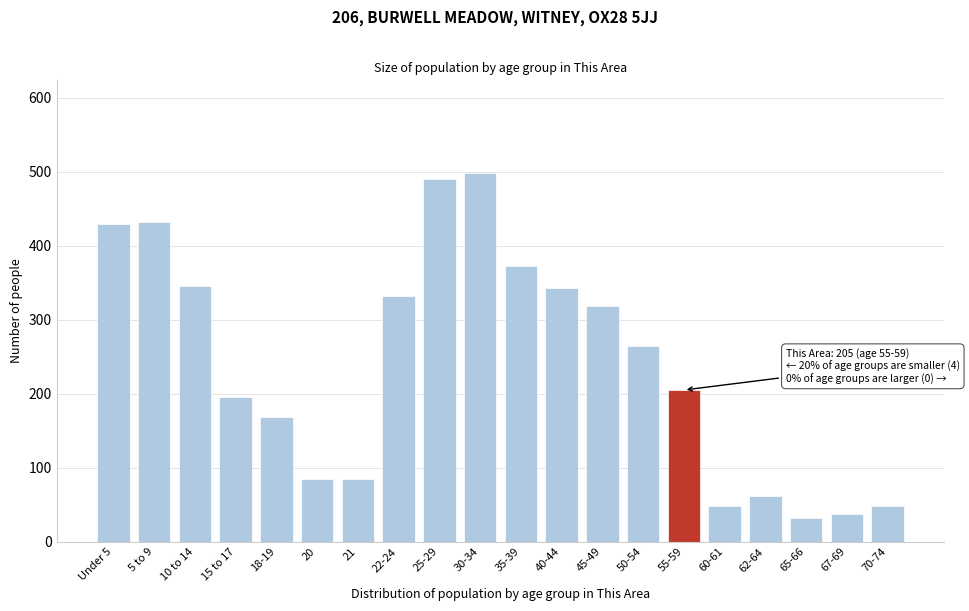

What is the greatest value displayed?

499